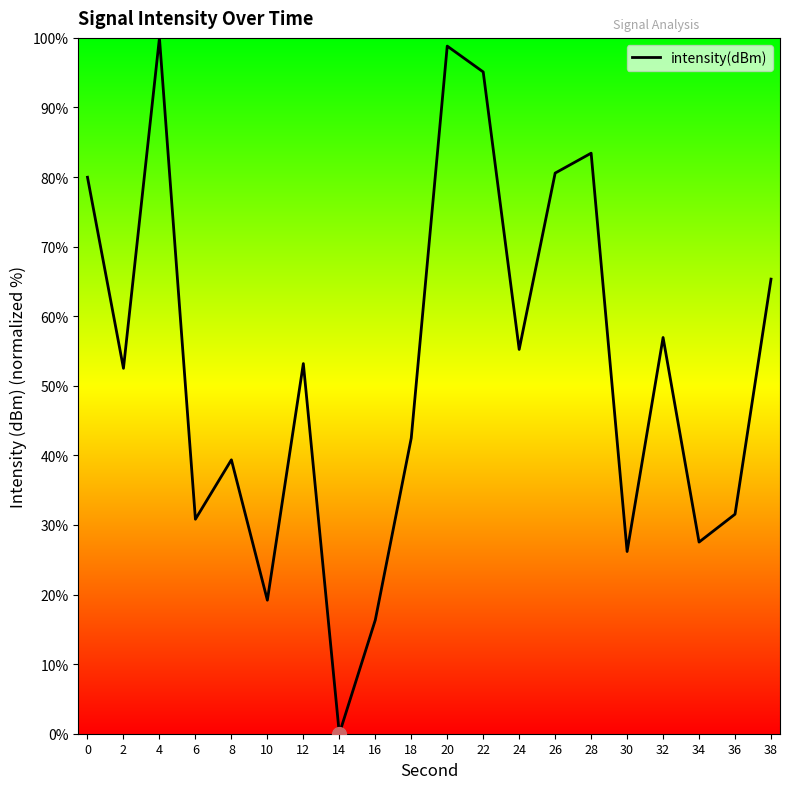

Is it true that the value at 38 is 117.0?

False